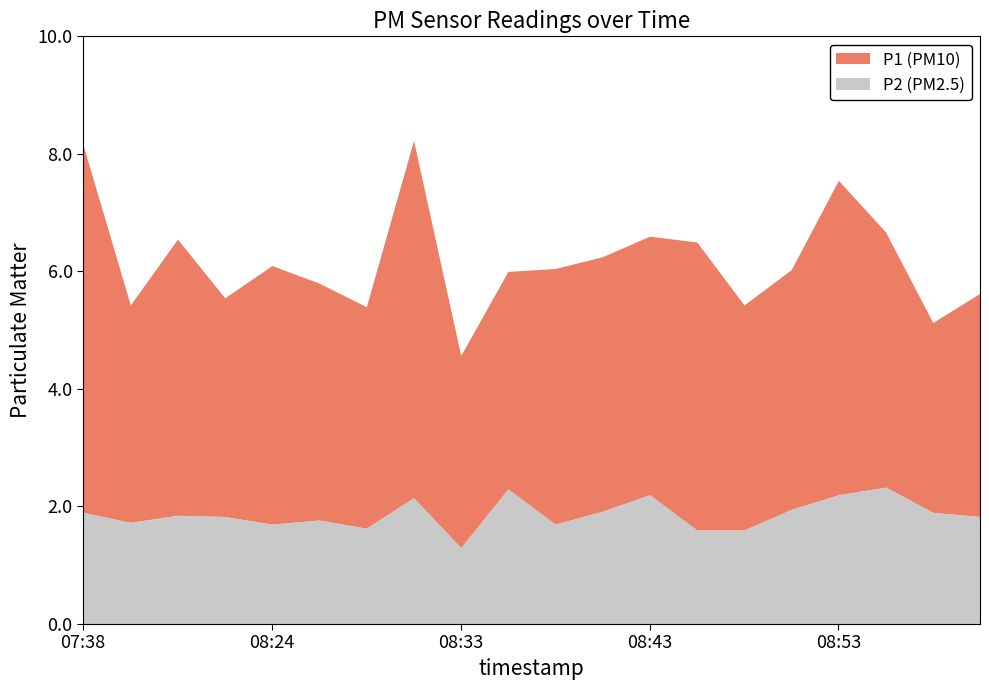

Which category has the lowest value in the P1 series?

08:33